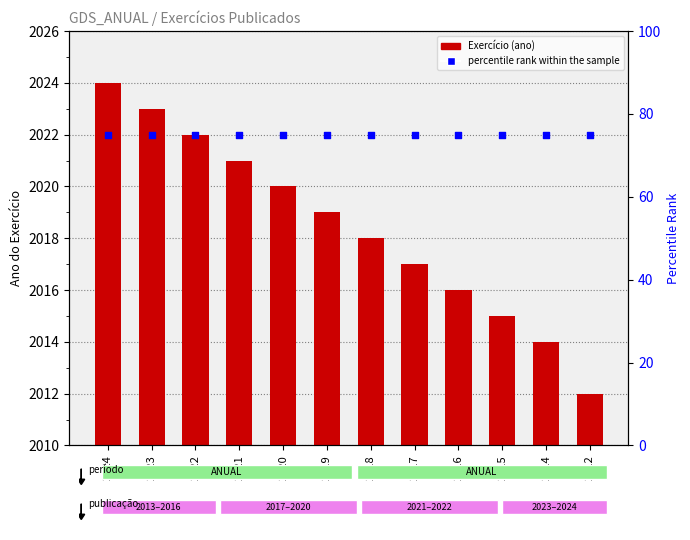

Which series reaches the maximum Y coordinate?

Exercício